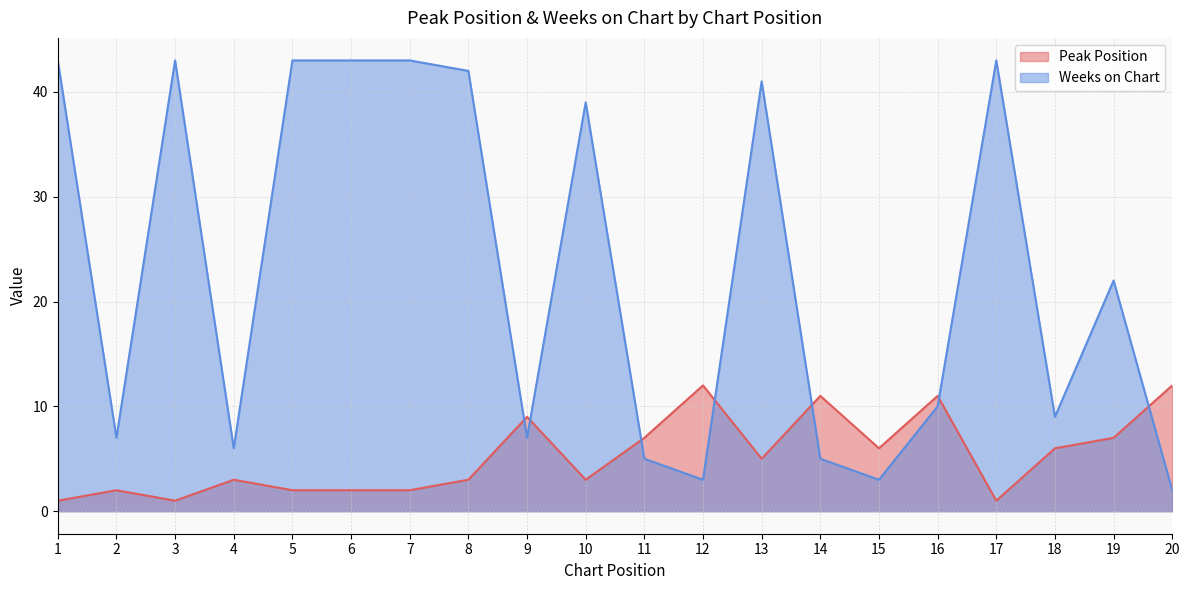

Does the chart display data point markers on the line(s)?

No